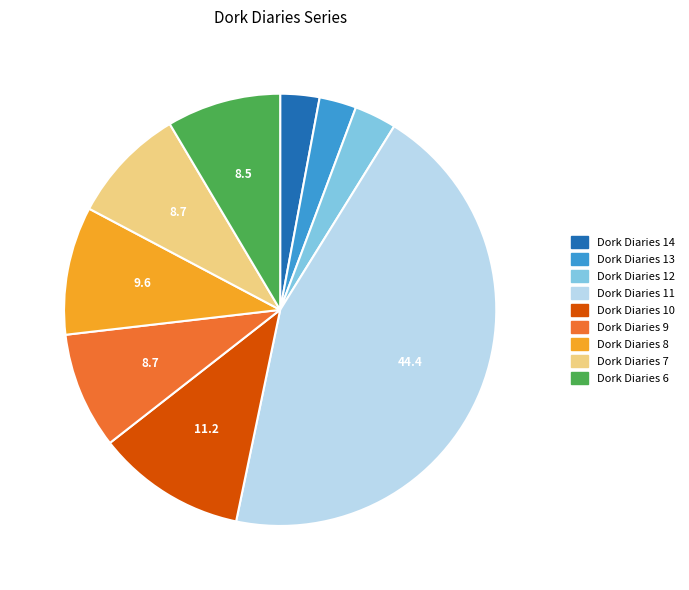

Does Dork Diaries 9 account for over 50% of the chart?

No